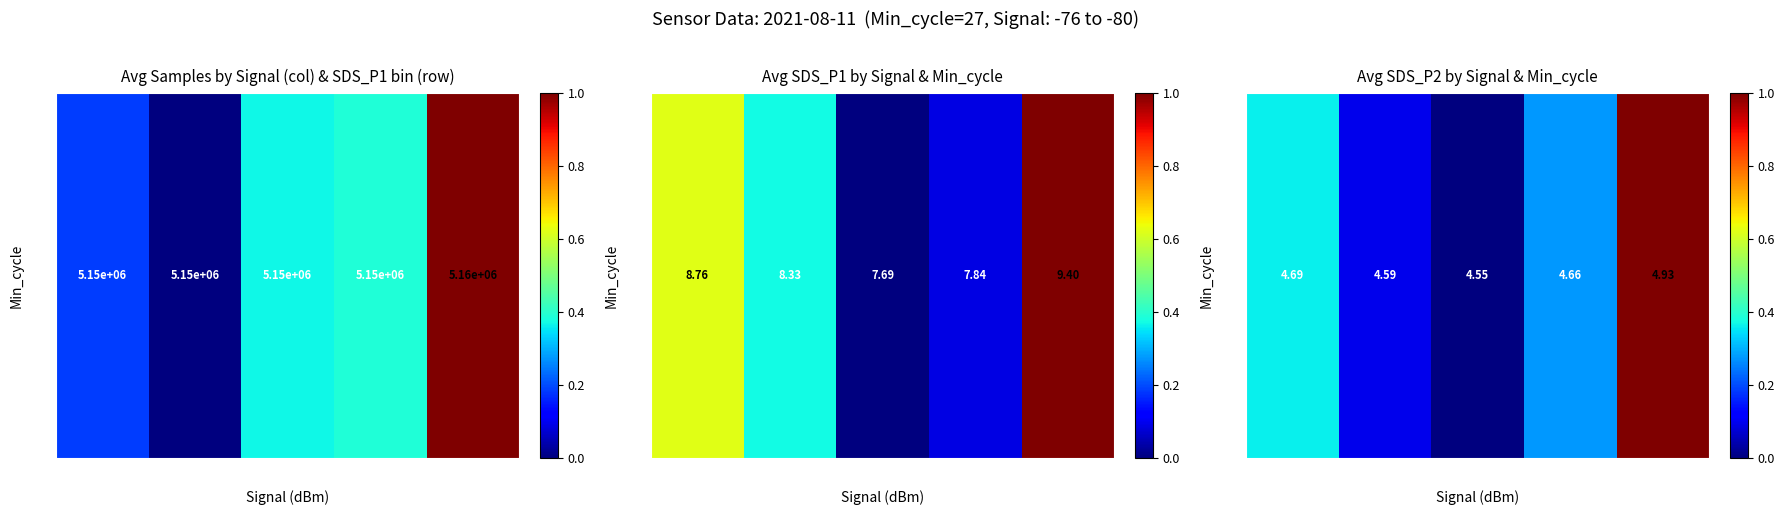

Which category has the lowest value across all series?

-78